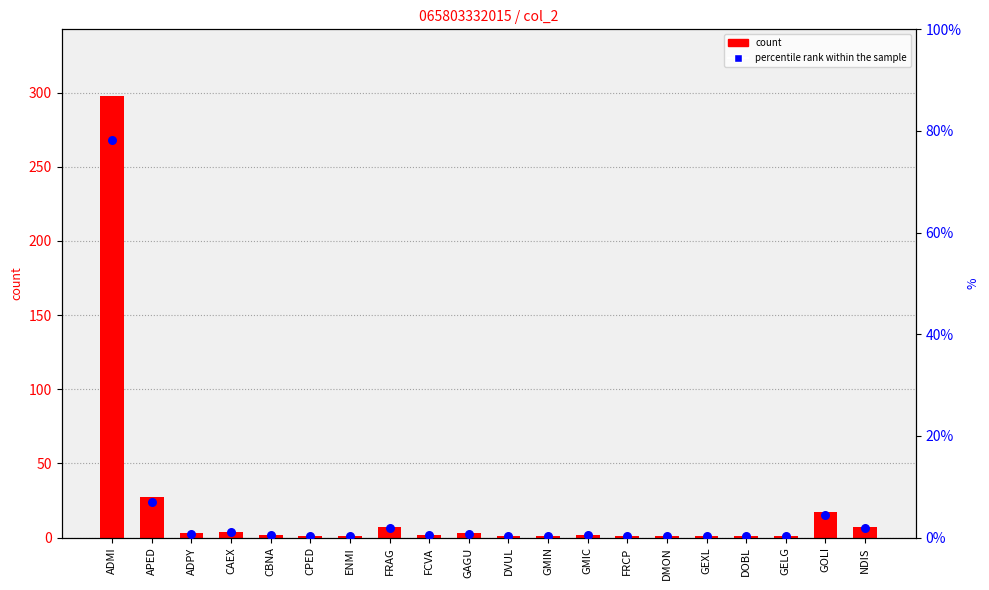

Which series has the largest Y range (max minus min)?

count